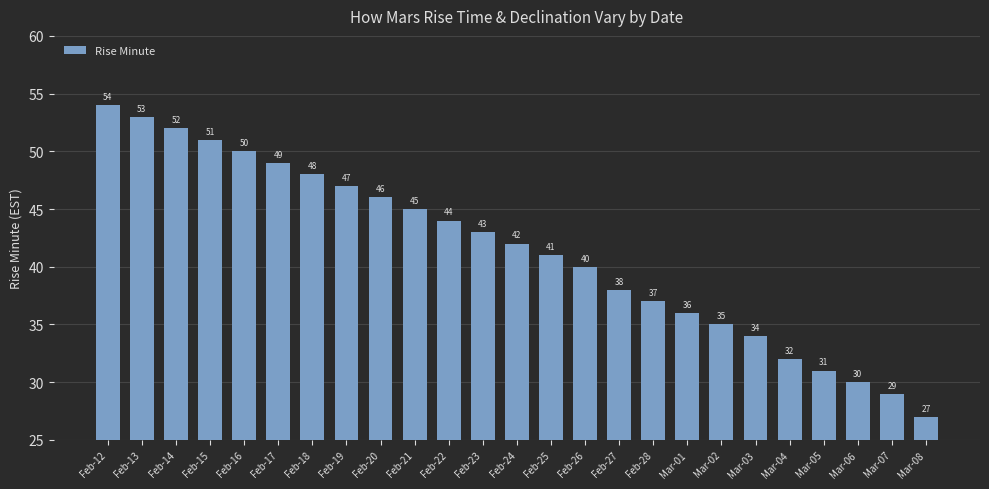

How many data points does each series have?

25